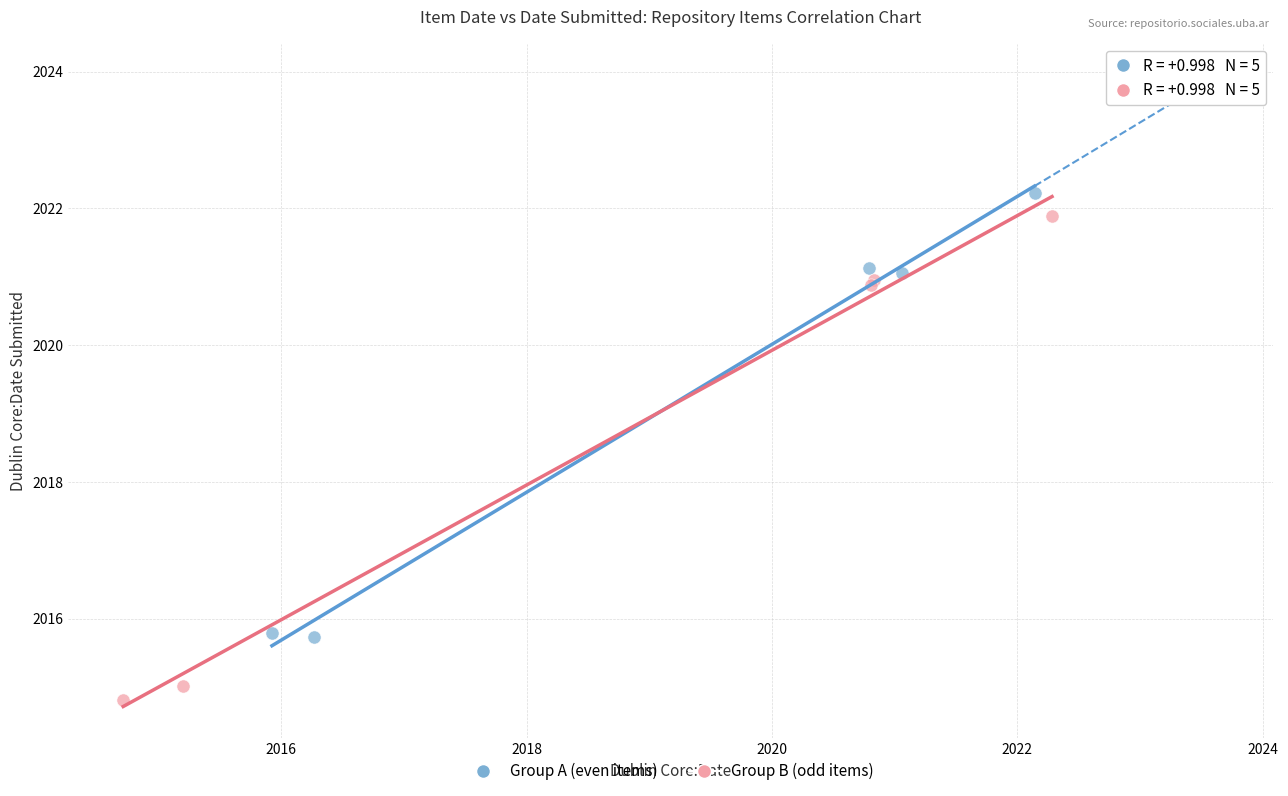

Which series reaches the minimum Y coordinate?

Group B (odd items)